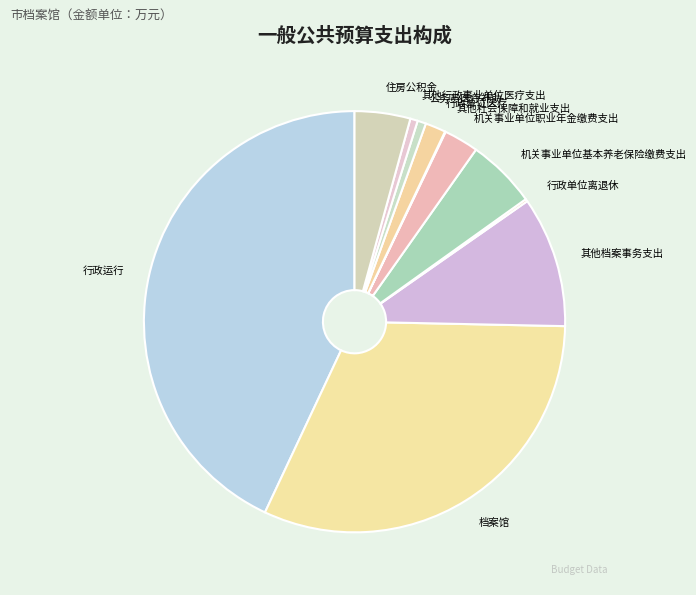

Does any single category account for the majority?

No